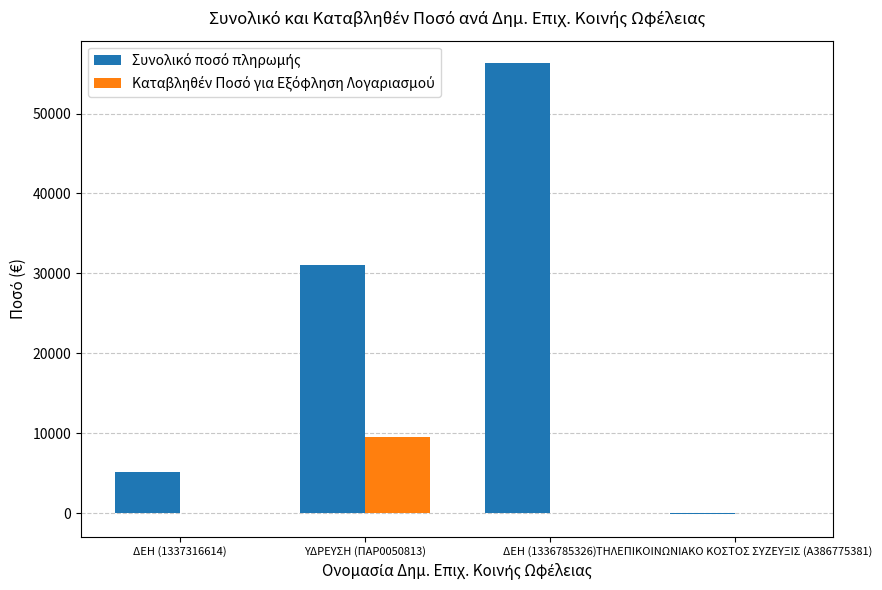

What is the total value across all series at ΔΕΗ (1337316614)?

5087.0